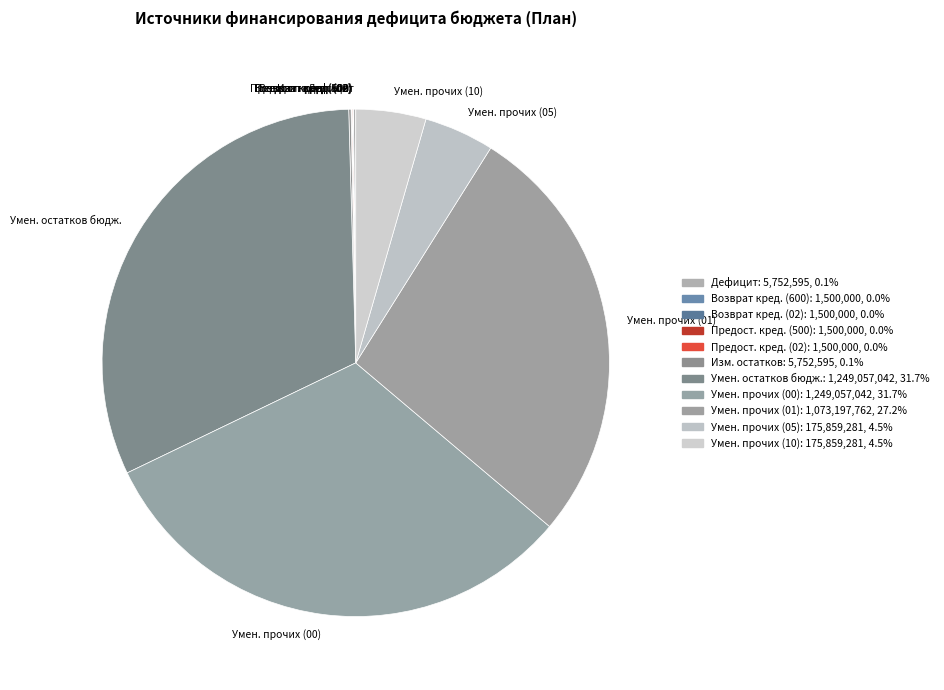

Is the sum of Умен. остатков бюдж. and Умен. прочих (10) greater than half?

No